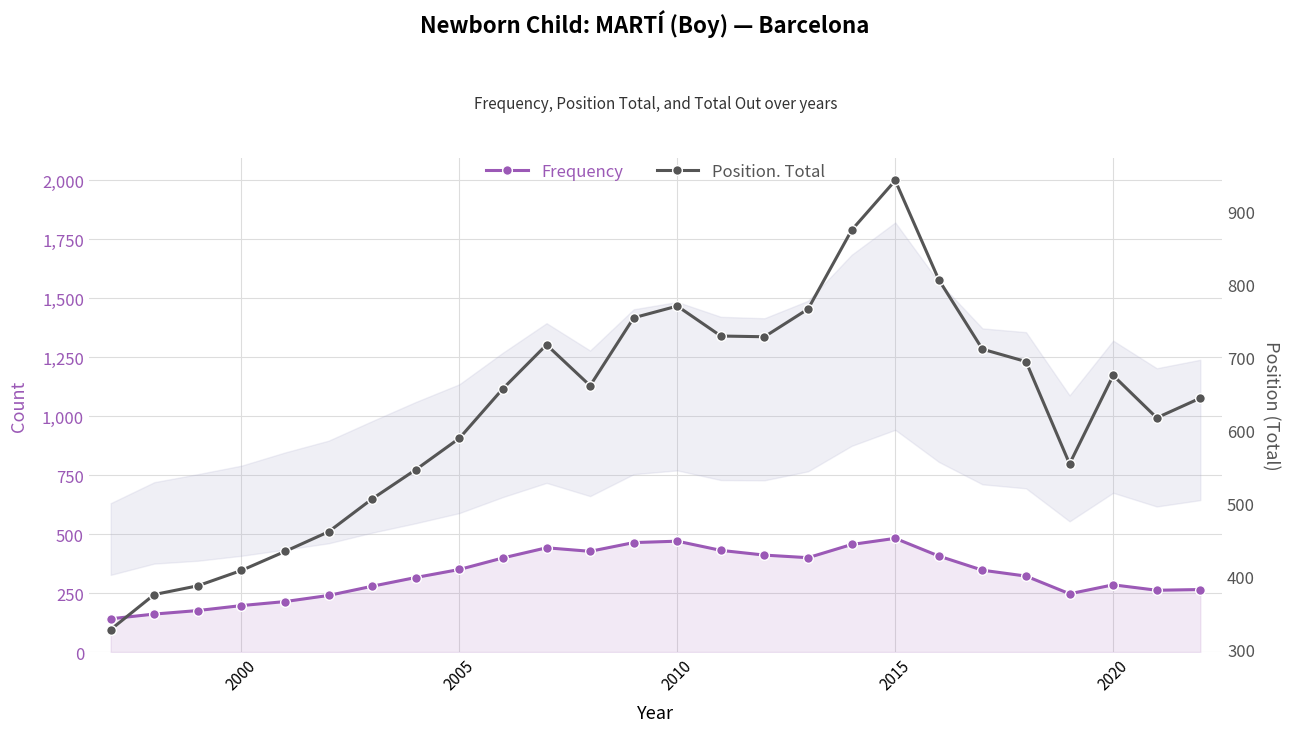

True or false: Position. Total has a value of 235 at 2005.

False